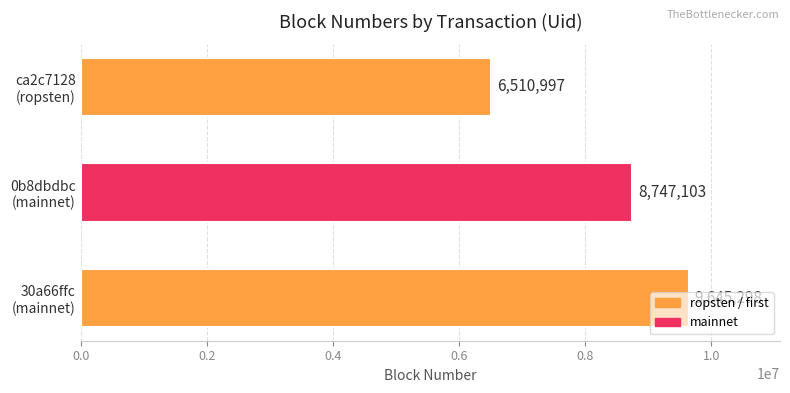

List the labels in order of value, smallest first.

ca2c7128
(ropsten), 0b8dbdbc
(mainnet), 30a66ffc
(mainnet)